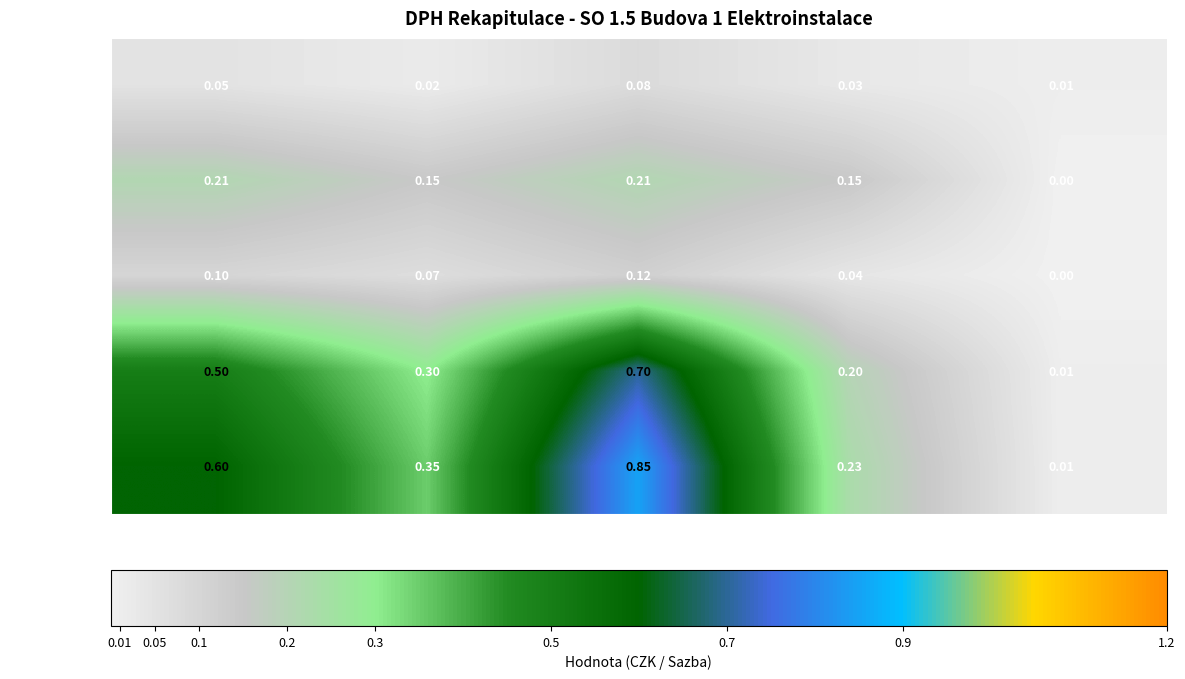

At which label does Cena bez DPH reach its minimum?

nulová